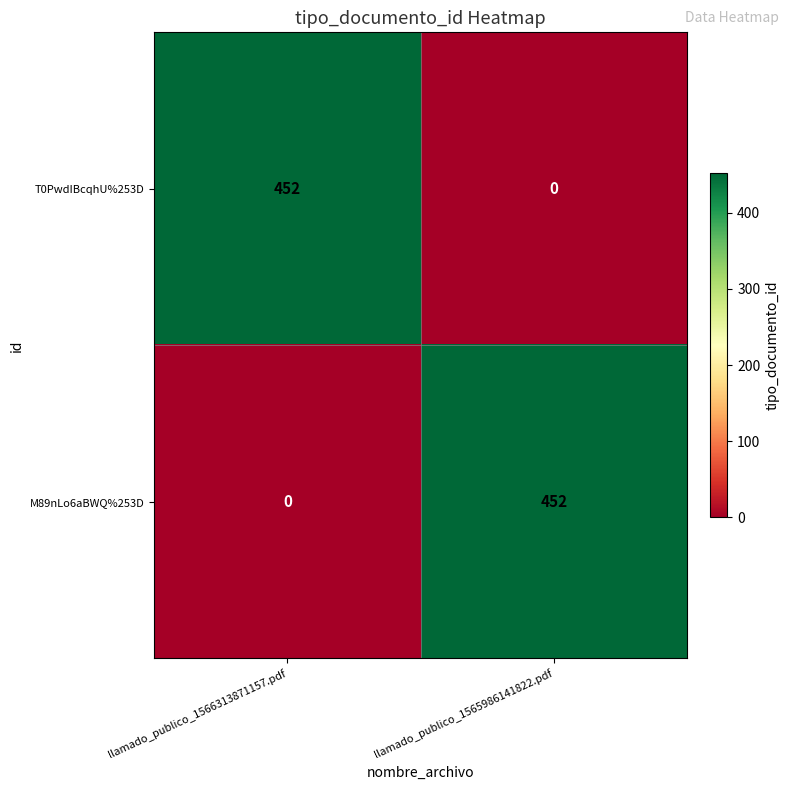

What is the average value of the M89nLo6aBWQ%253D series?

226